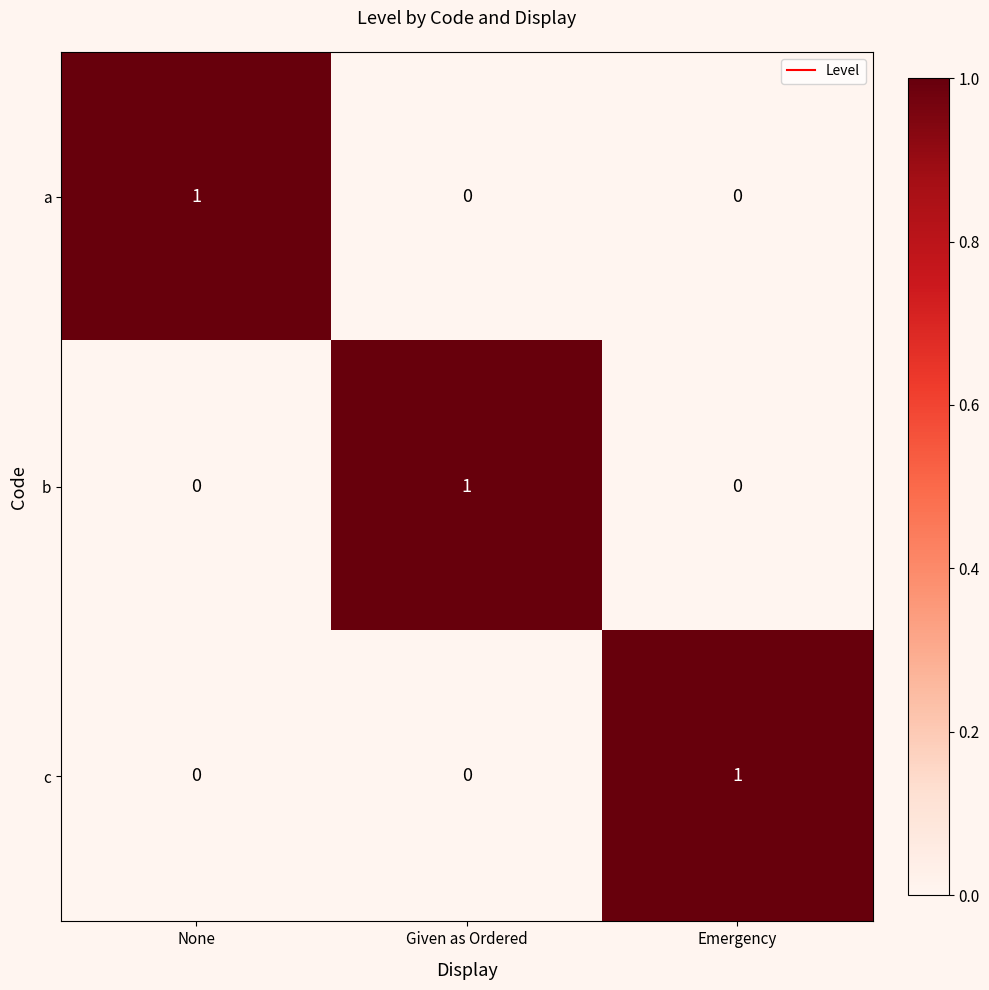

Is the value of a at Emergency greater than the value of c at Emergency?

No